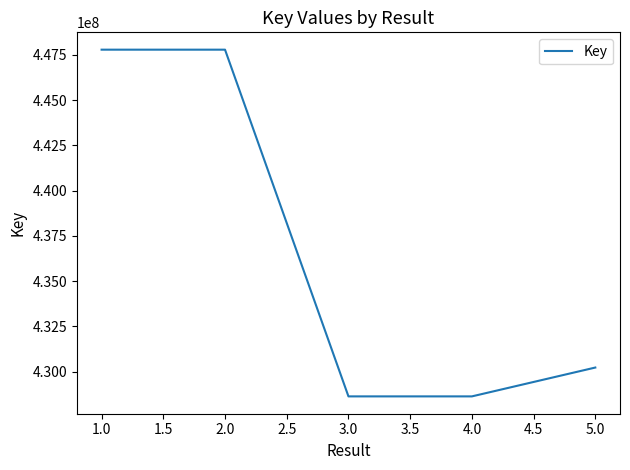

The value at 1.0 is 447777978. True or false?

True